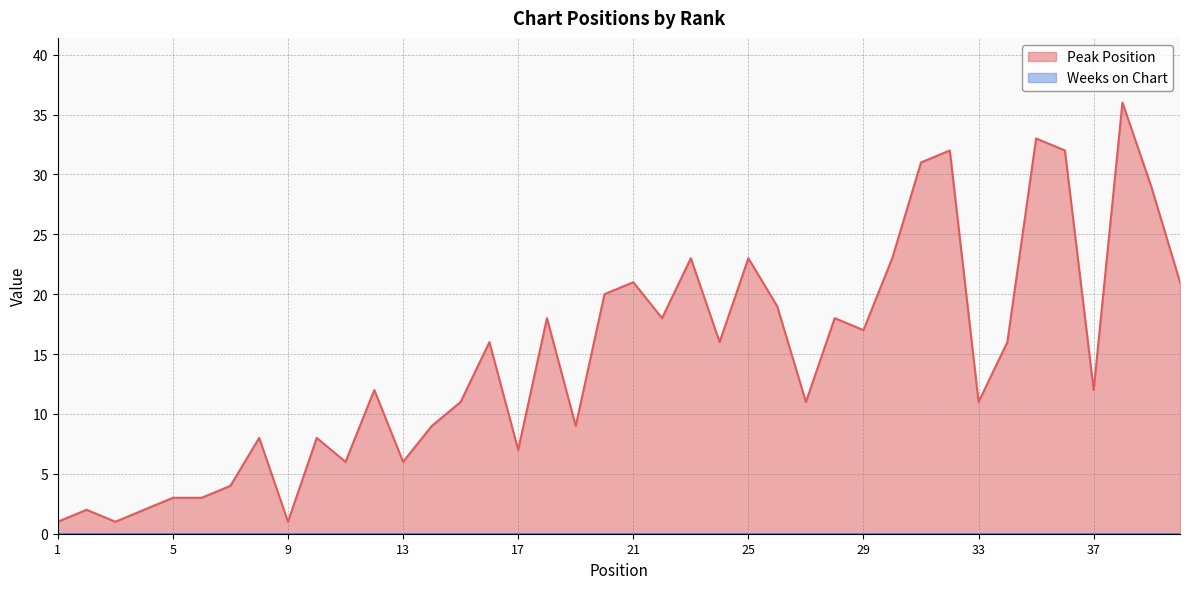

What is the value of the 35th point from the left?

33